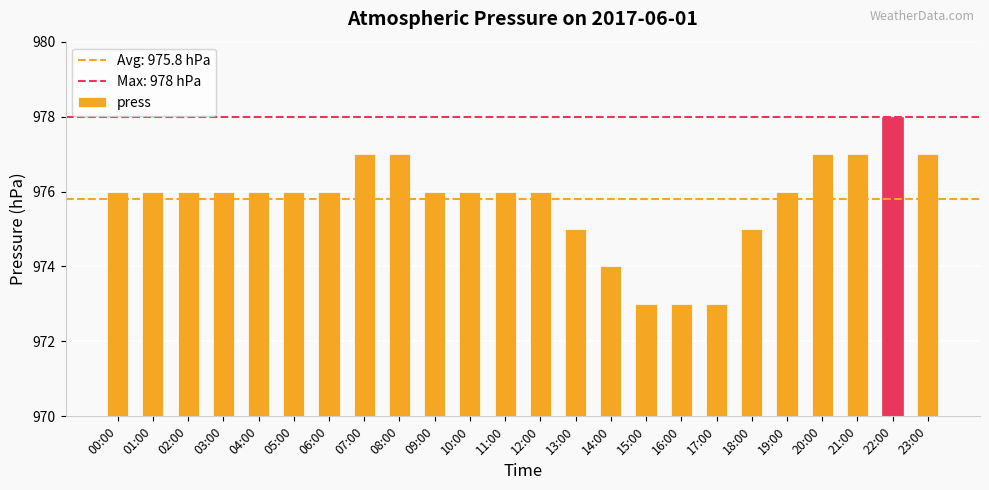

What is the value of the 19th bar from the left?

975